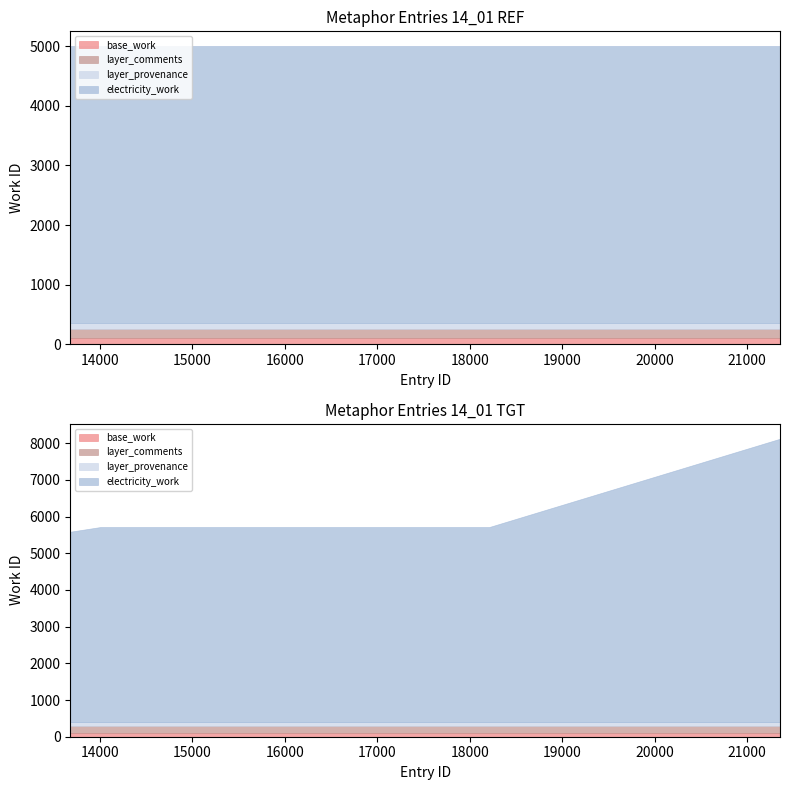

Reading right to left, list all the values displayed in this chart.

7498	5206	5206	5206	5206	5206	5206	5206	5206	5085